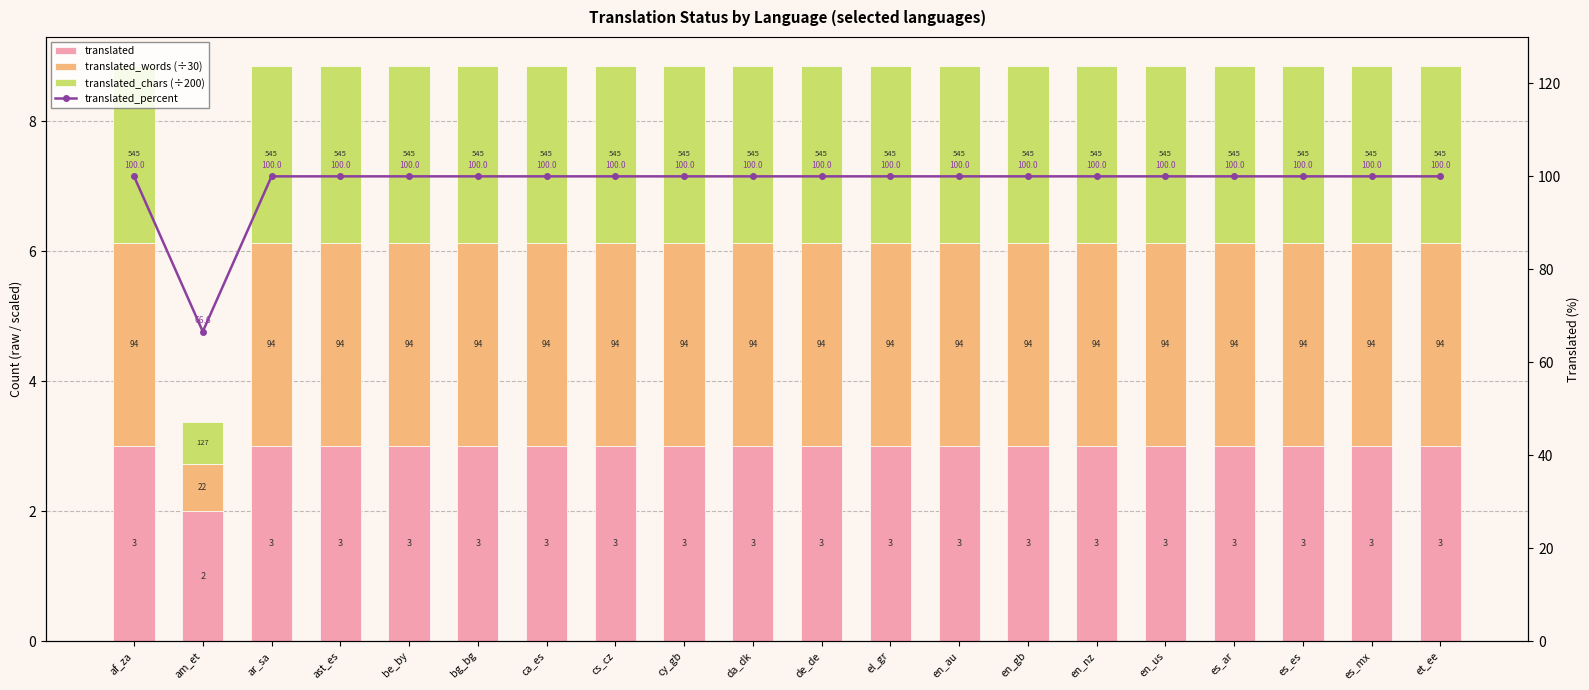

Which has a higher value, en_gb or ast_es?

en_gb